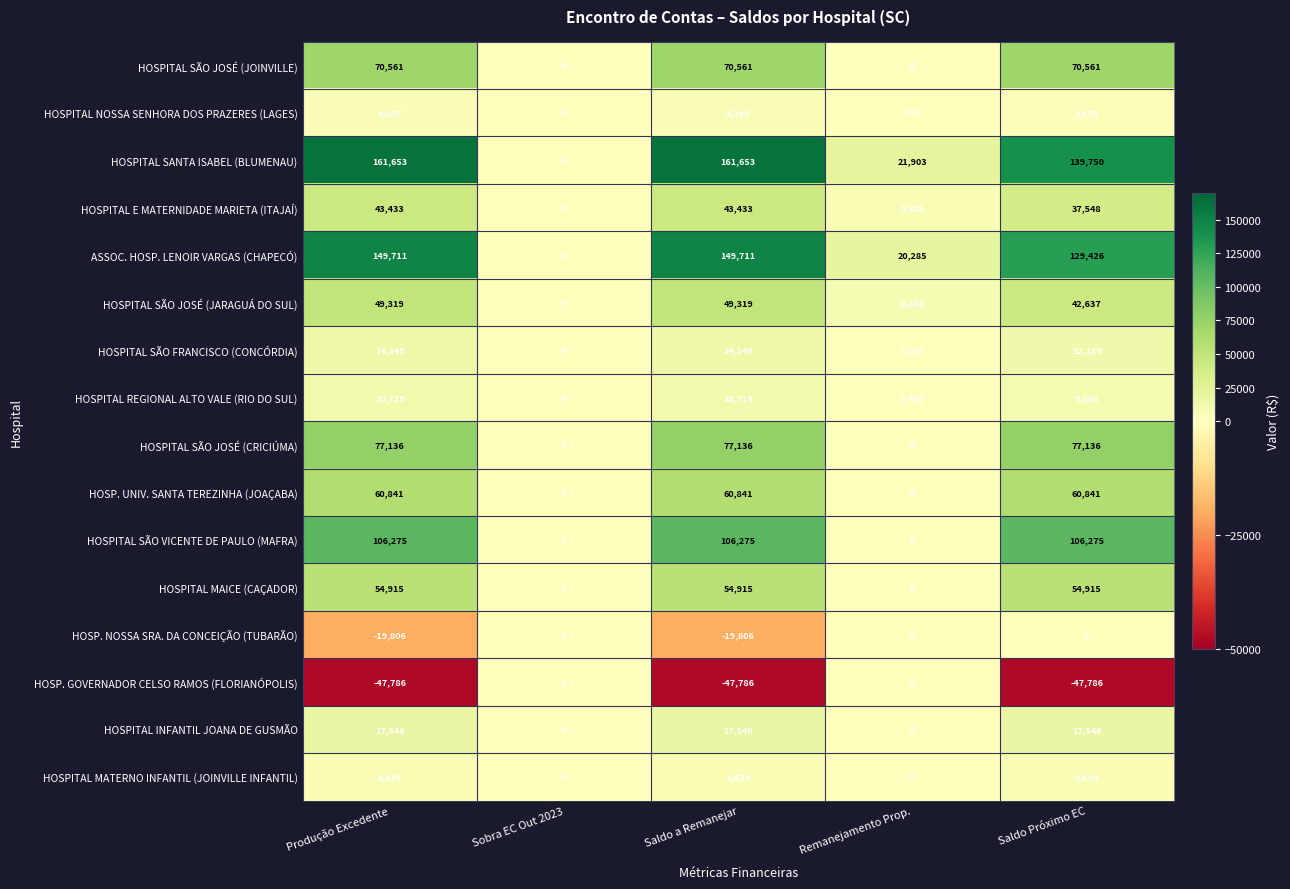

Where is HOSPITAL SANTA ISABEL (BLUMENAU) nearest to the value 80826?

Remanejamento Prop.